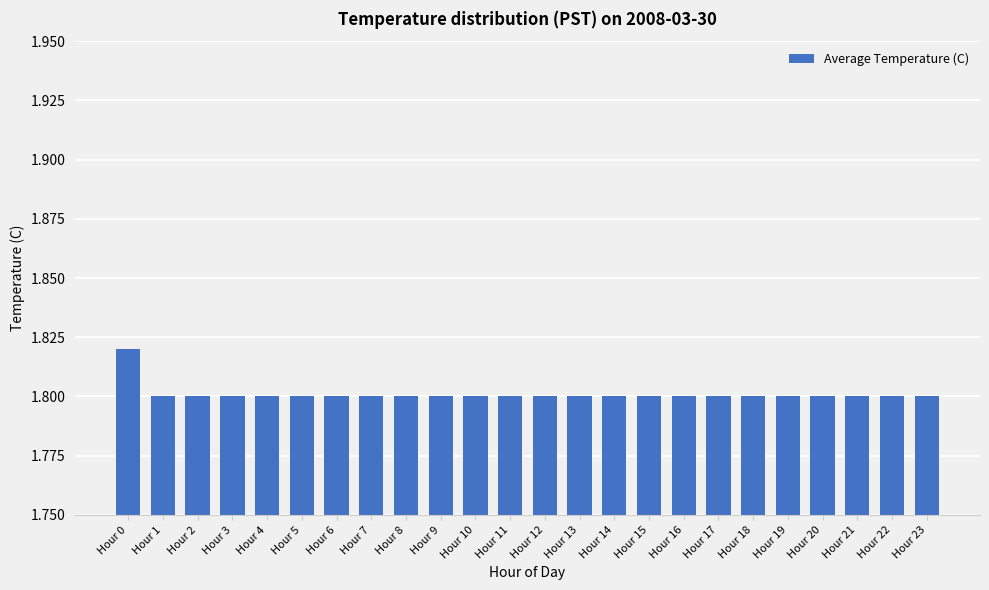

Is it true that the value at Hour 21 is 1.8?

True